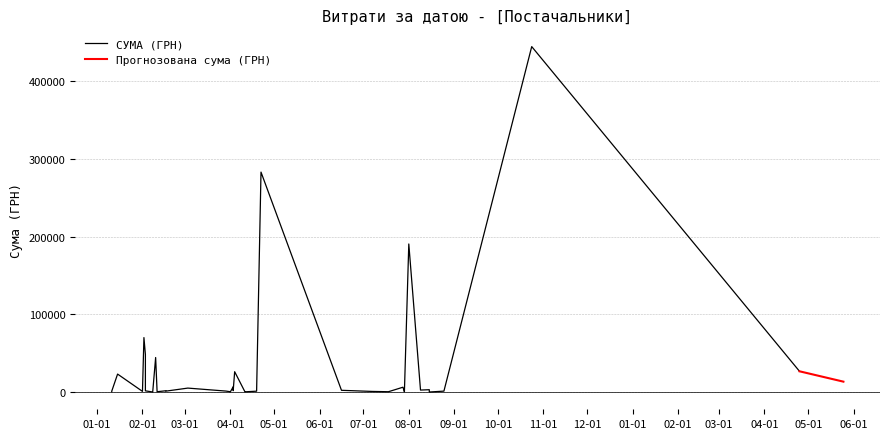

How many interior local peaks (higher than both neighbors) does the data have?

12